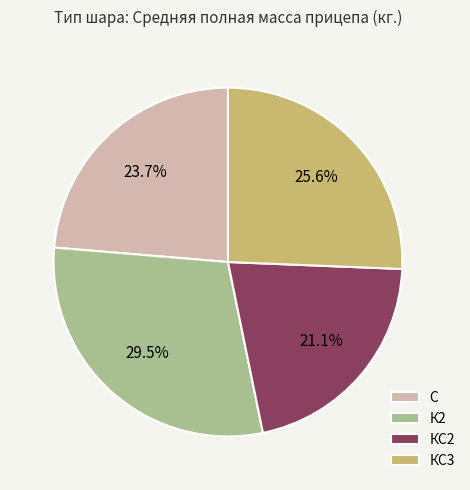

Which has a higher value, С or КС3?

КС3